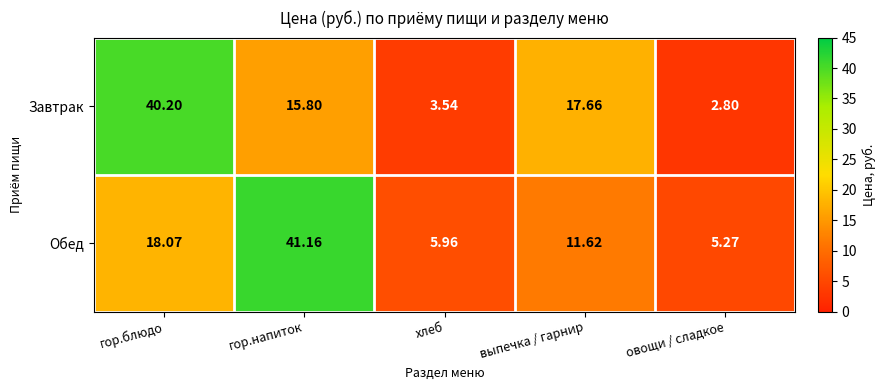

Rank the series by their maximum value, from lowest to highest.

Завтрак, Обед